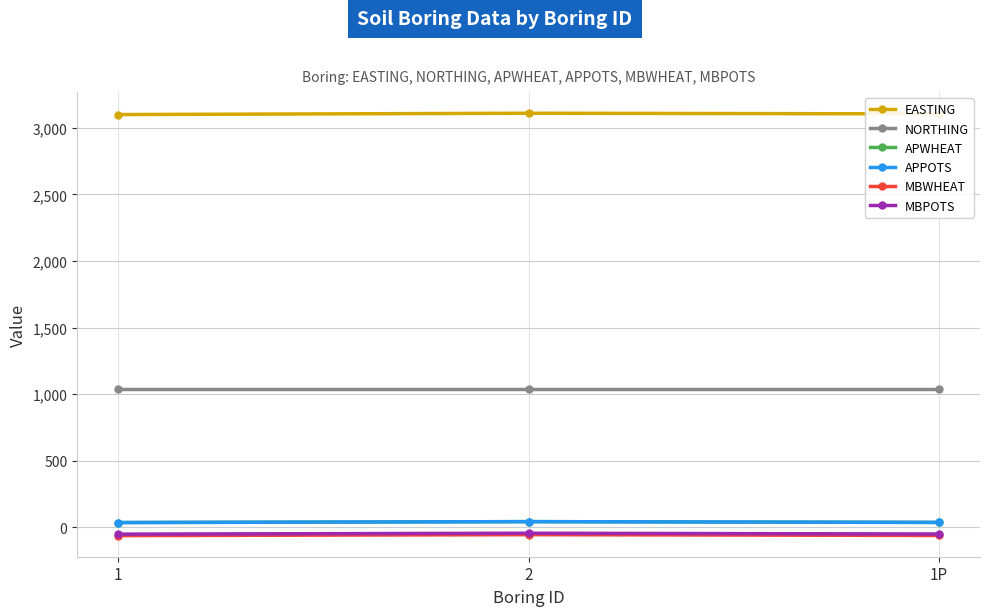

Does the chart display data point markers on the line(s)?

Yes